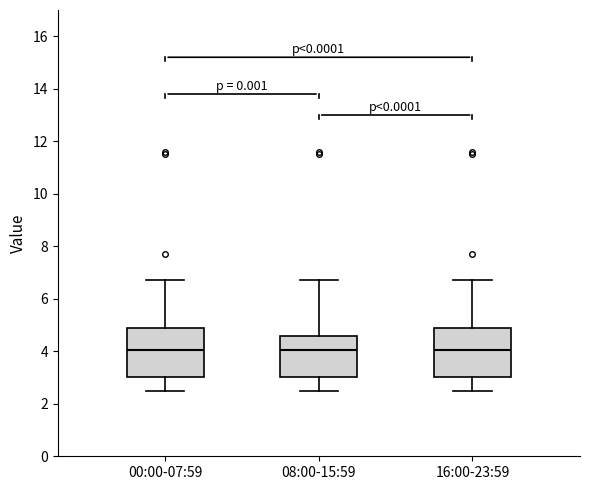

Reading left to right, transcribe this box plot: for each box, give where its median line is, the range the box spans, and where its two whiskers end, as read against the y-axis. The values are not printed on the chart, so give them approximately, as read against the axis.

00:00-07:59: median 4.0, box 3.0 to 4.8, whiskers 2.6 to 6.8
08:00-15:59: median 4.0, box 3.0 to 4.6, whiskers 2.6 to 6.8
16:00-23:59: median 4.0, box 3.0 to 4.8, whiskers 2.6 to 6.8